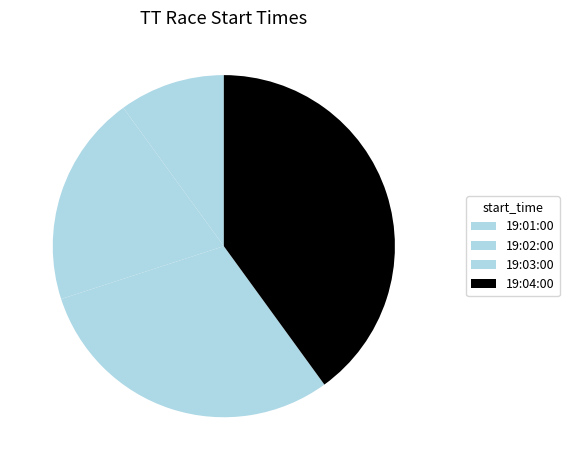

Between 19:04:00 and 19:01:00, which is larger?

19:04:00